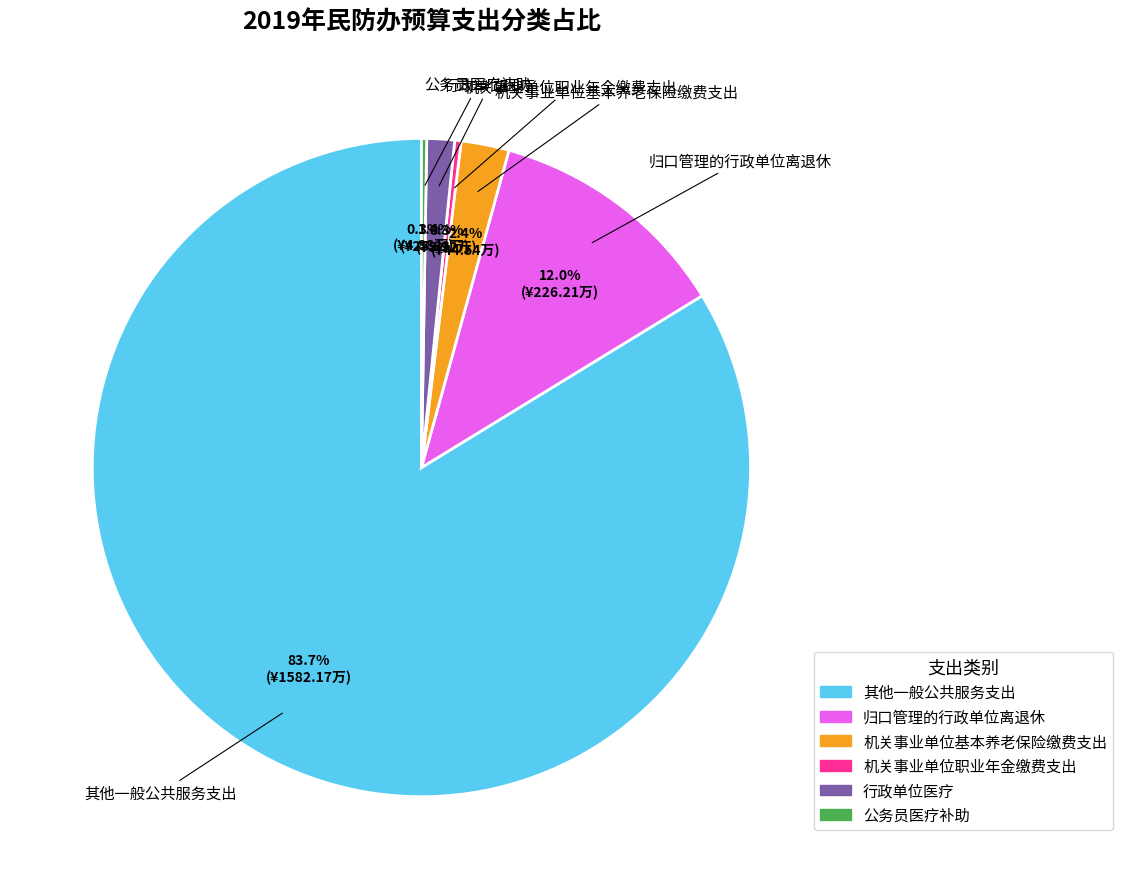

What is the ratio of the value at 其他一般公共服务支出 to the value at 机关事业单位职业年金缴费支出?

267.3